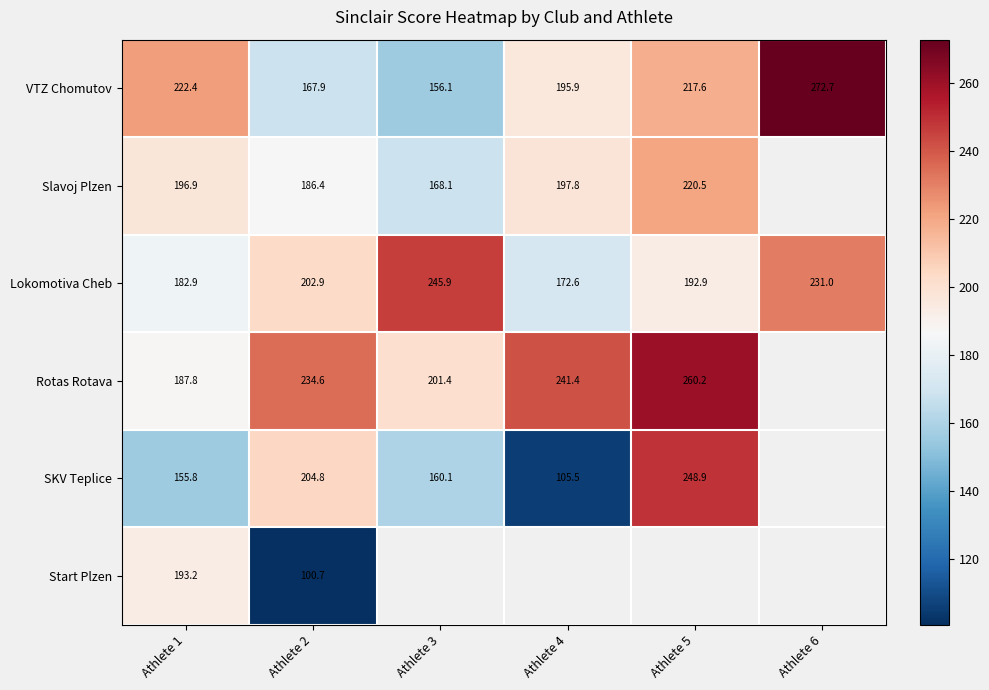

What is the total value across all series at Athlete 2?

1097.3